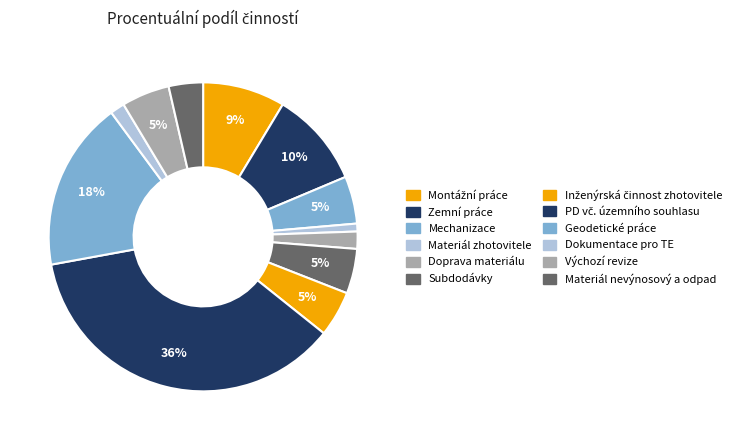

To the nearest percent, what is the combined percentage of Inženýrská činnost zhotovitele and PD vč. územního souhlasu?

41%